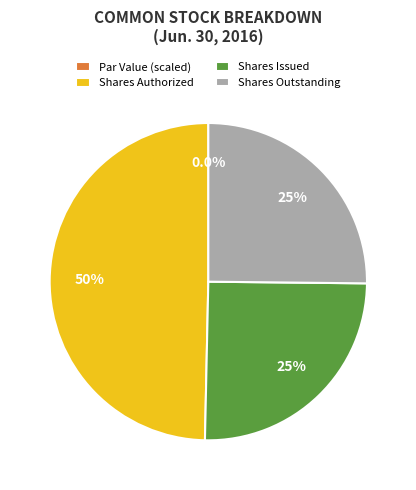

To the nearest percent, what is the combined percentage of Common stock, shares outstanding and Common stock, shares issued?

50%